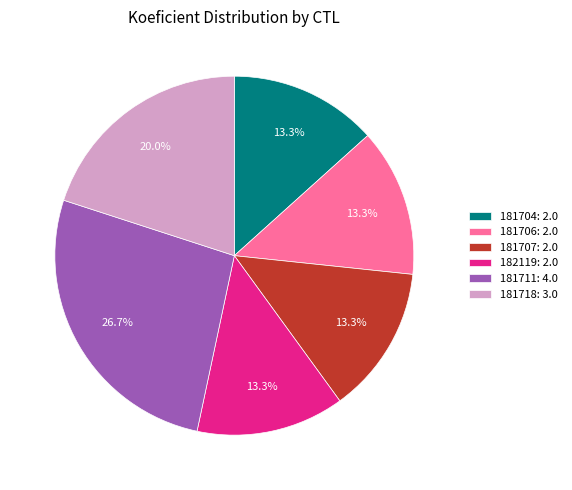

Approximately how many times larger is the value at 181718: 3.0 compared to 181706: 2.0?

1.5